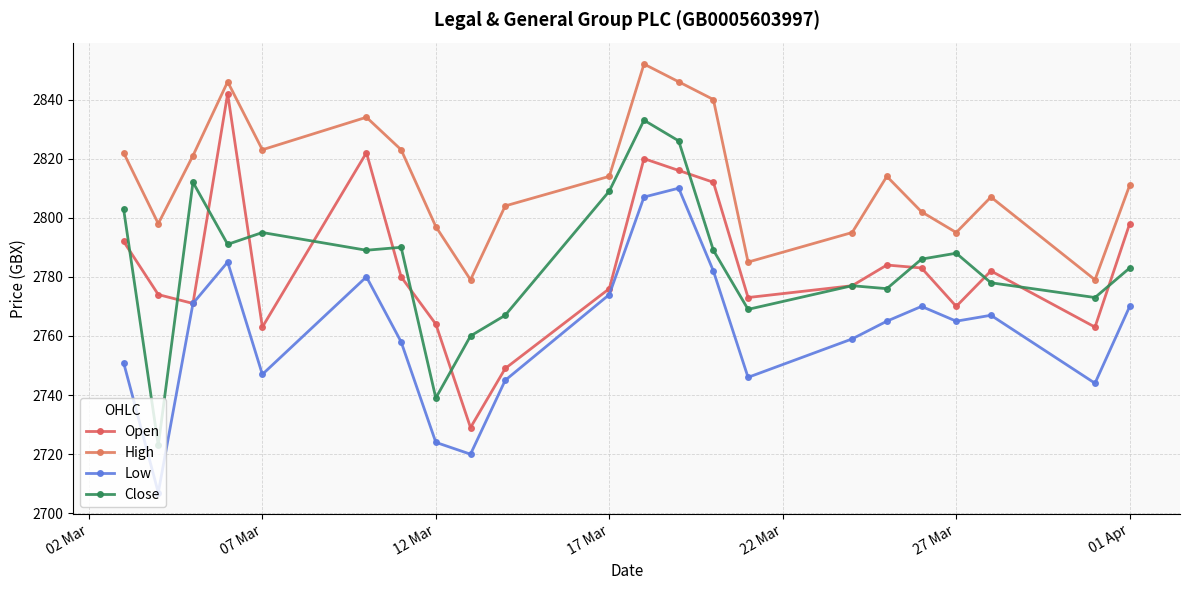

Which series has the widest spread of values?

Open